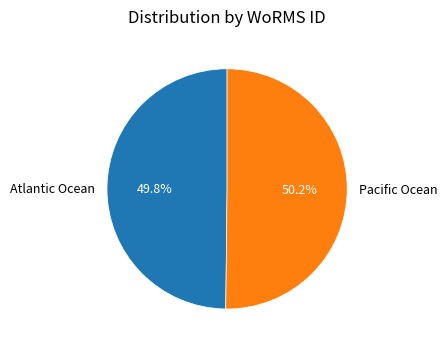

How many segments does this pie chart have?

2